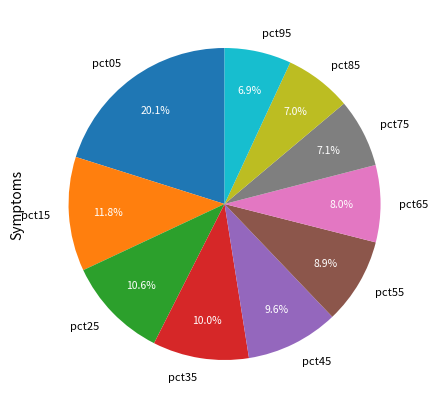

Does any single category account for the majority?

No